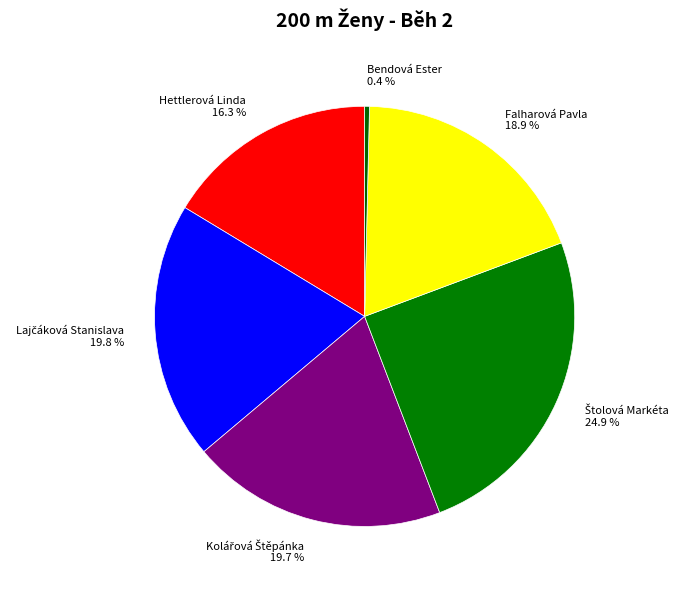

Which has a higher value, Bendová Ester or Hettlerová Linda?

Hettlerová Linda